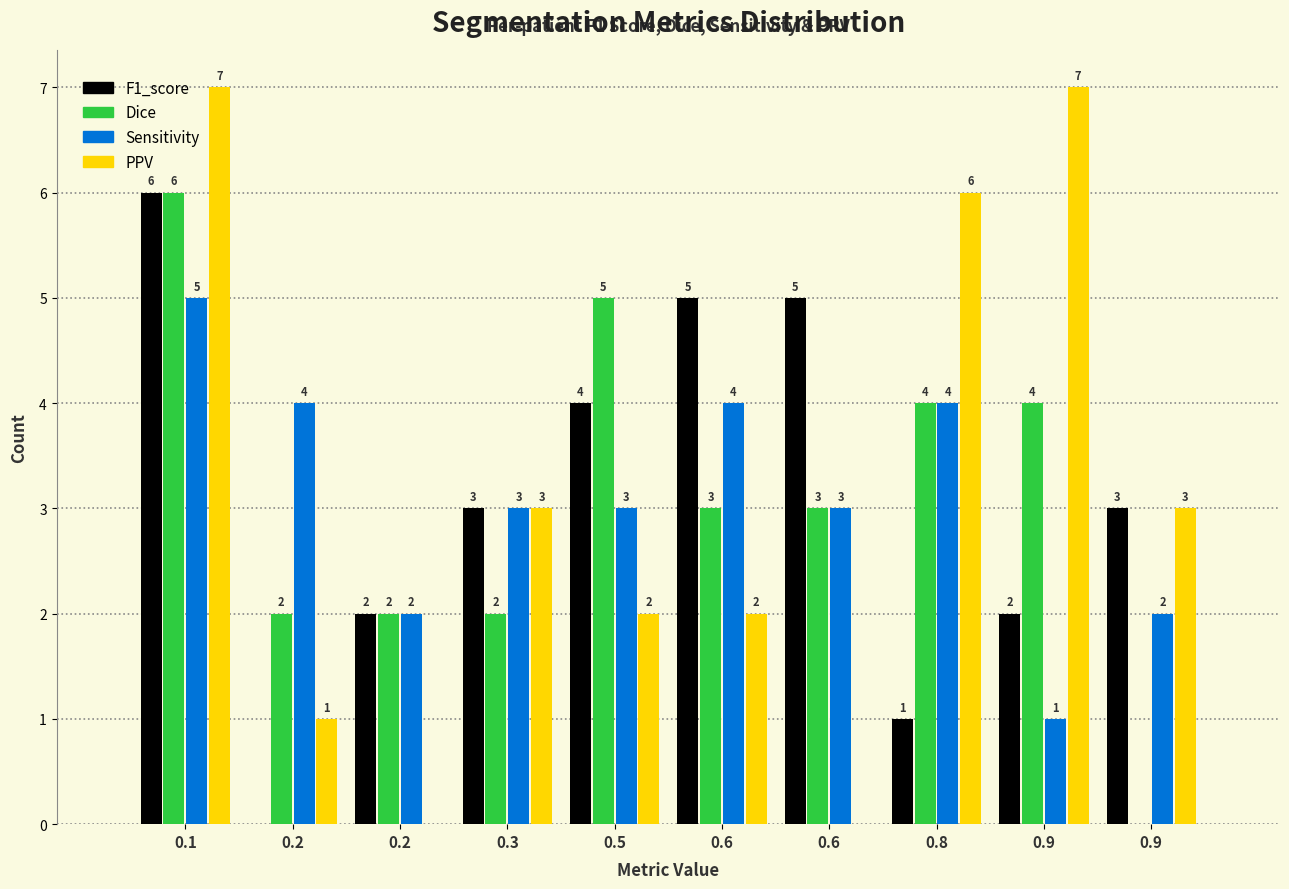

How many groups of bars are there?

10